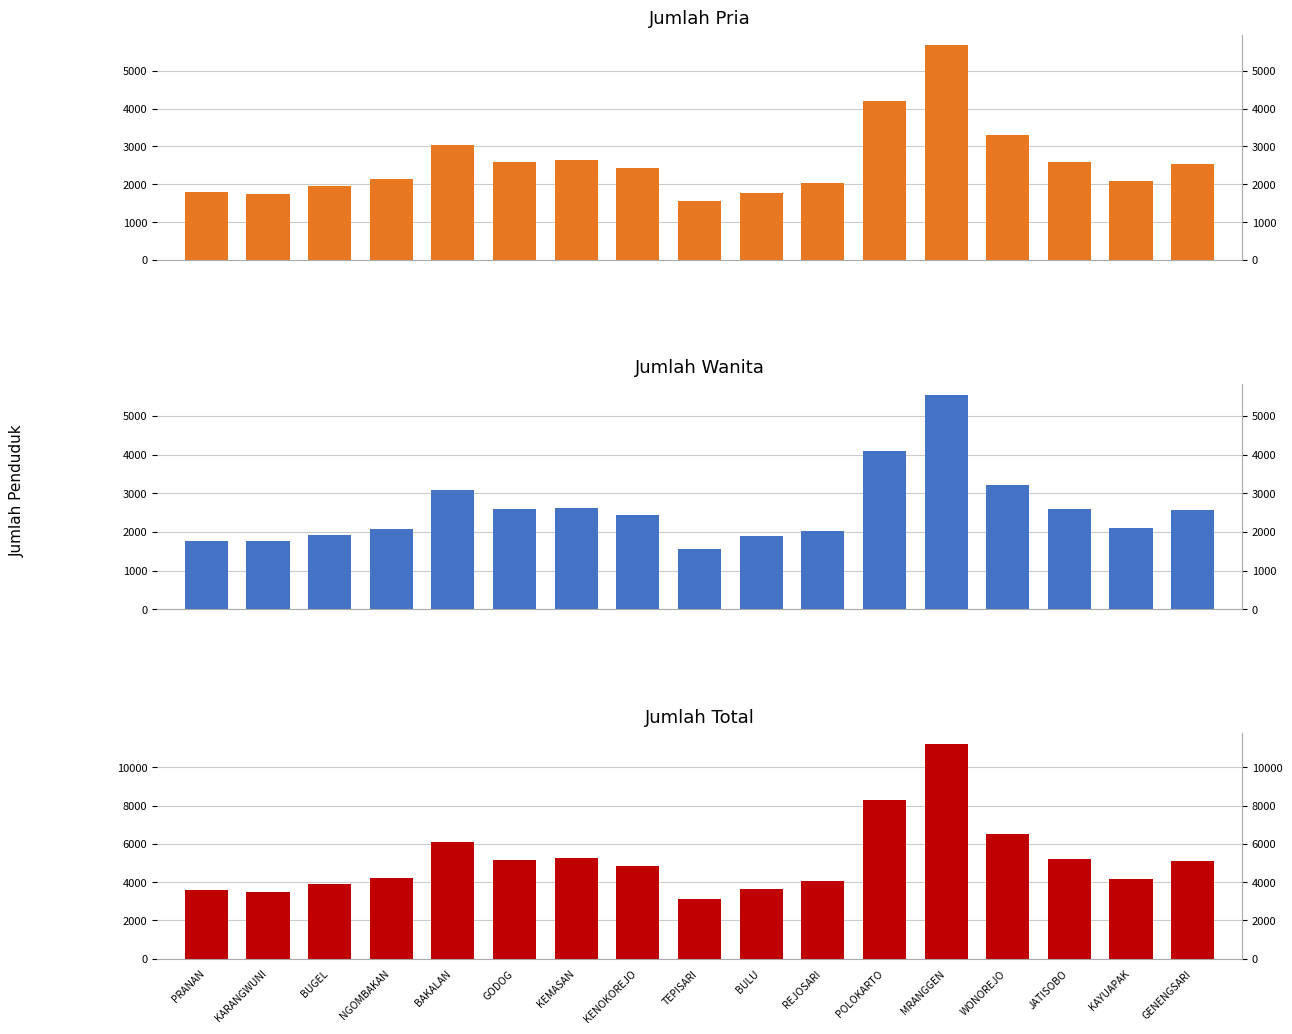

What is the difference between the maximum and minimum values in the Jumlah Pria series?

4105